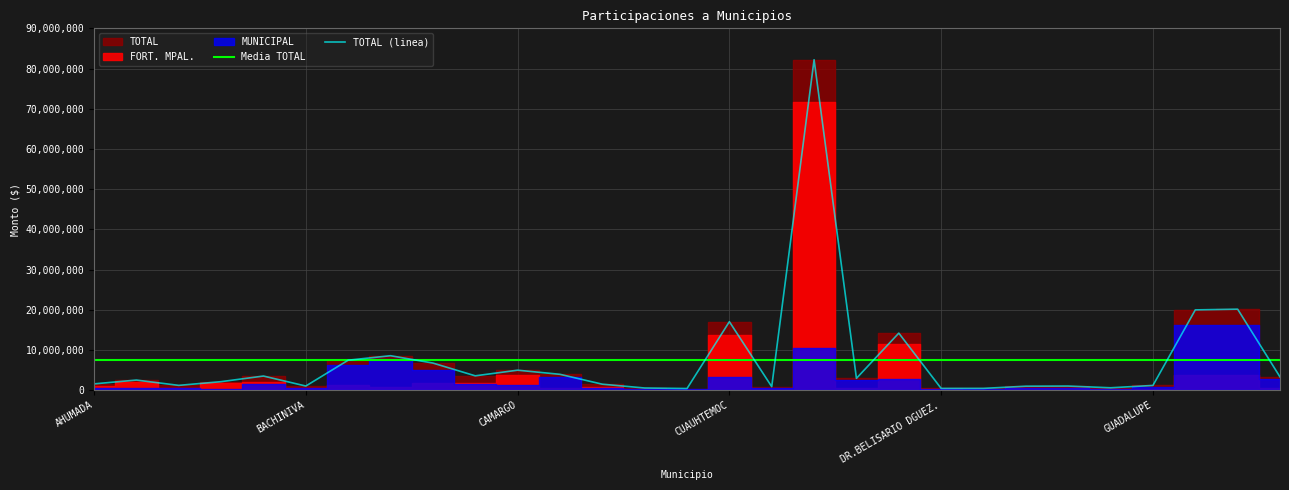

Is it true that Media TOTAL equals 7429034.8 at CAMARGO?

True